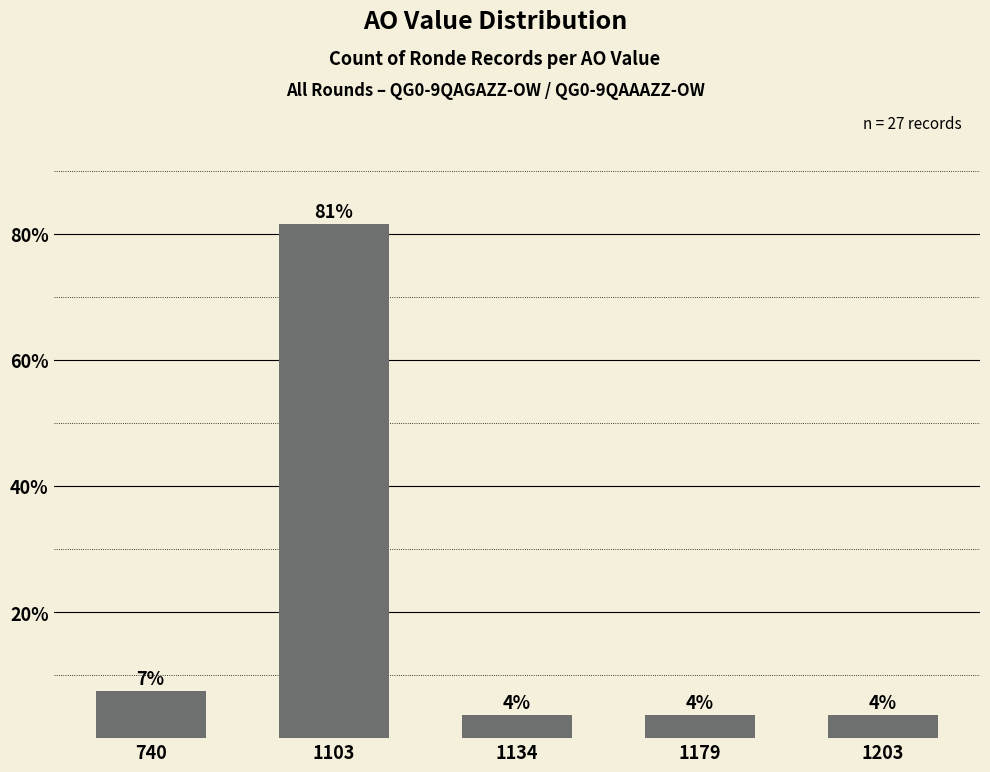

Which has a higher value, 1134 or 740?

740